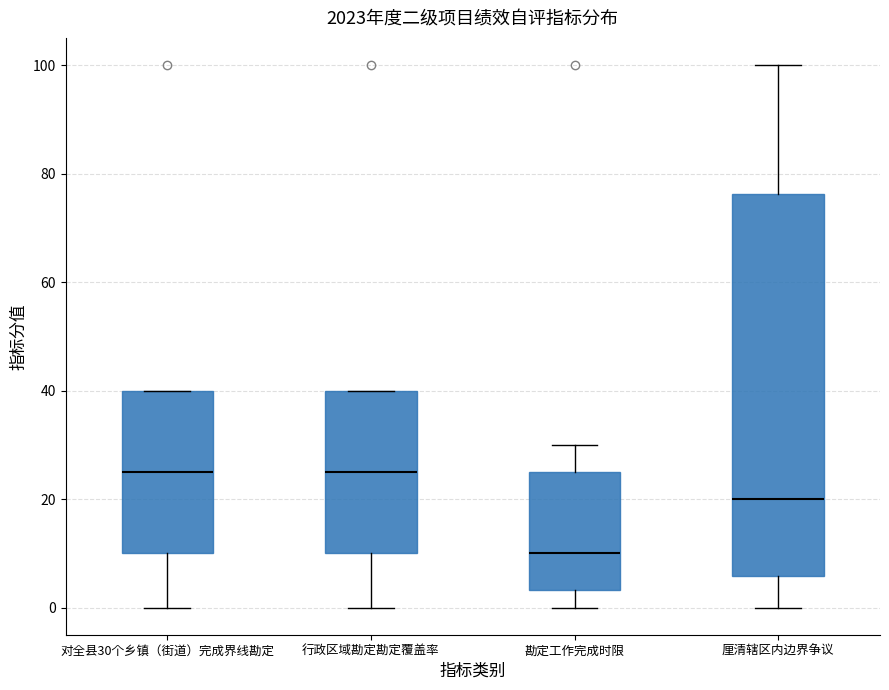

Reading left to right, transcribe this box plot: for each box, give where its median line is, the range the box spans, and where its two whiskers end, as read against the y-axis. The values are not printed on the chart, so give them approximately, as read against the axis.

对全县30个乡镇（街道）完成界线勘定: median 26, box 10 to 40, whiskers 0 to 40
行政区域勘定勘定覆盖率: median 26, box 10 to 40, whiskers 0 to 40
勘定工作完成时限: median 10, box 4 to 26, whiskers 0 to 30
厘清辖区内边界争议: median 20, box 6 to 76, whiskers 0 to 100